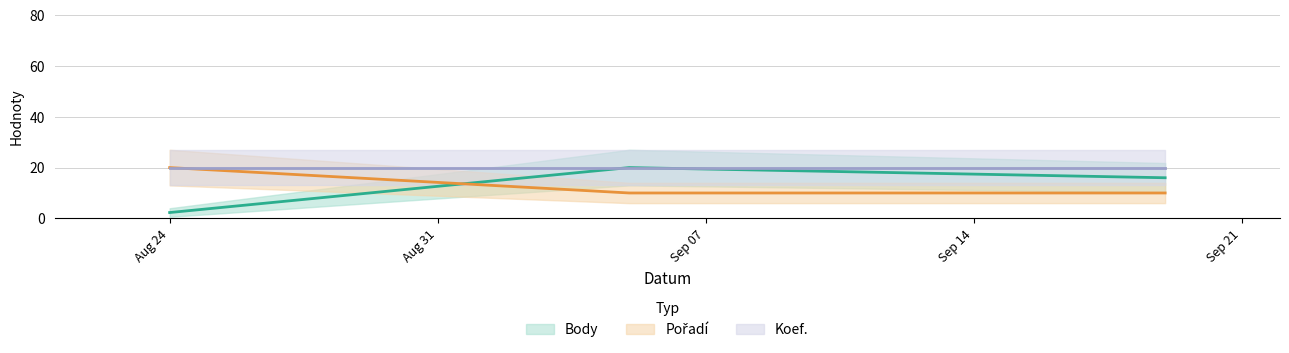

Which series has the largest total across all categories?

Pořadí